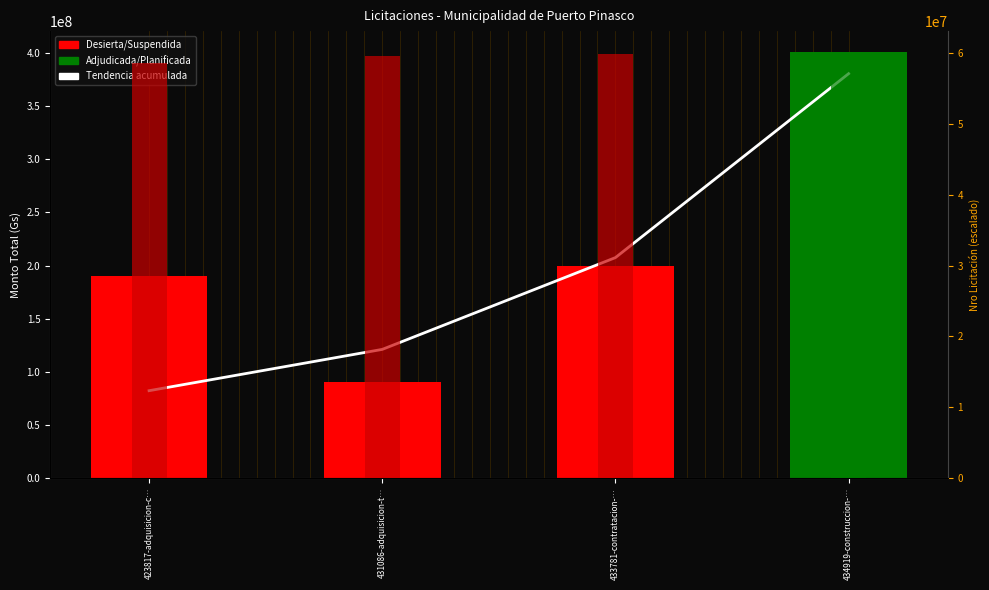

Which series has the largest range (max minus min)?

monto_total